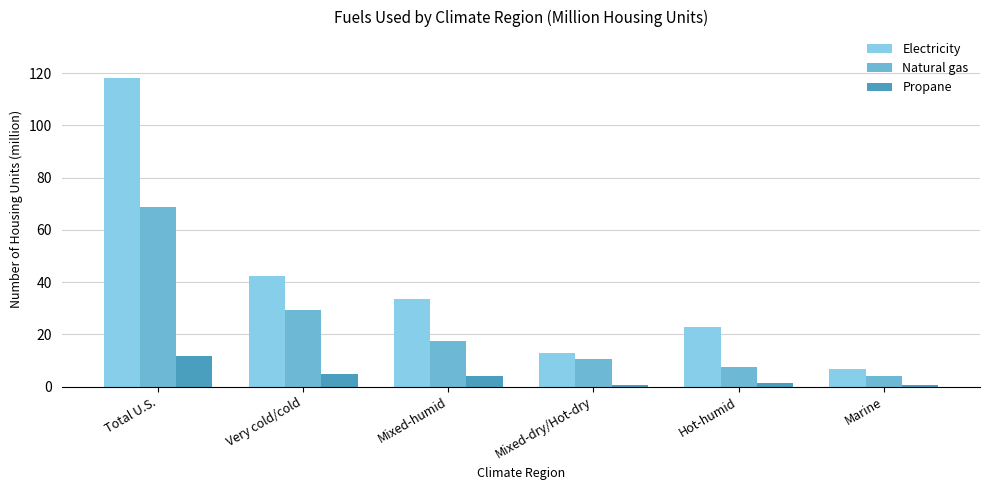

Which series has the largest range (max minus min)?

Electricity